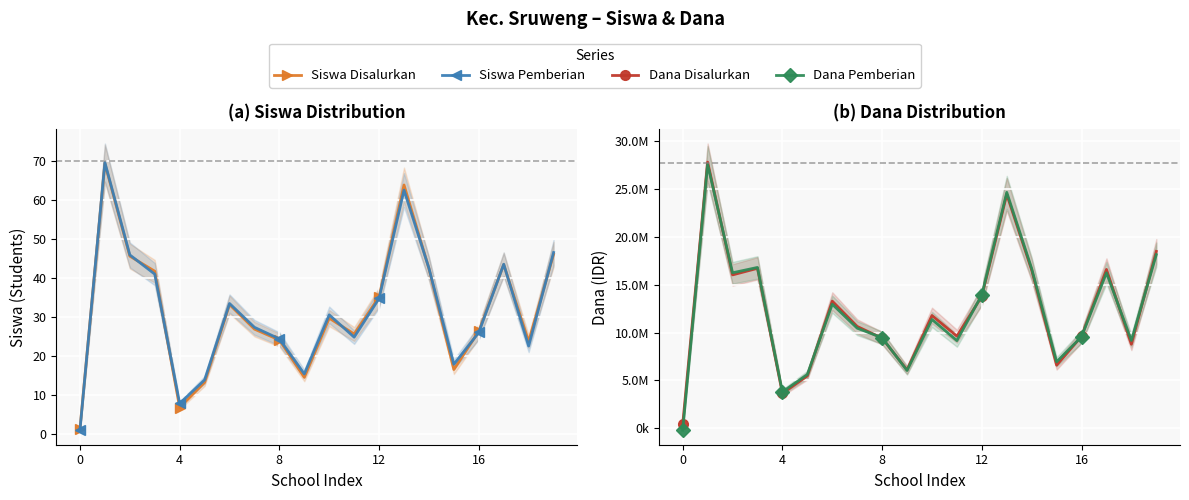

The value of Siswa Disalurkan at 16 is 6.6. True or false?

False